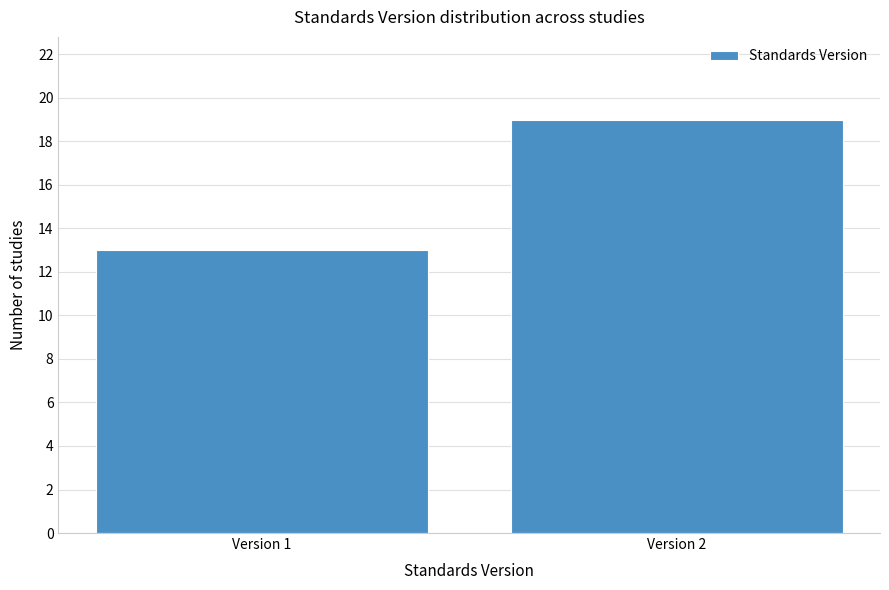

Reading left to right, list all the values displayed in this chart.

13	19